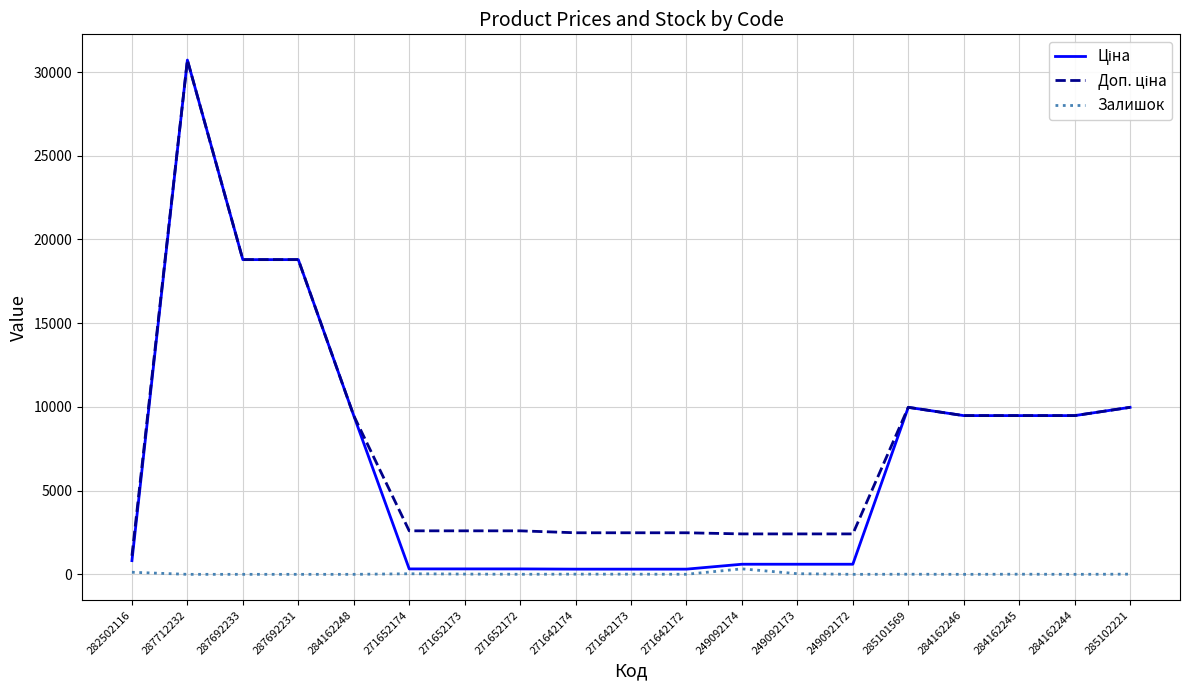

At which category is the sum across all series the highest?

287712232